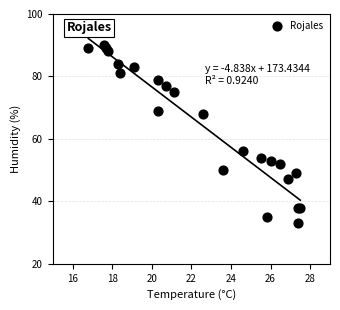

What Y value in the scatter plot is closest to 61?

56